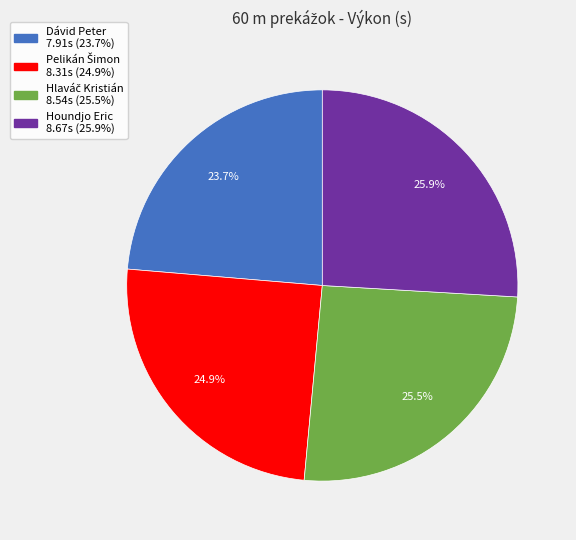

What is the smallest slice in the pie chart?

Dávid Peter